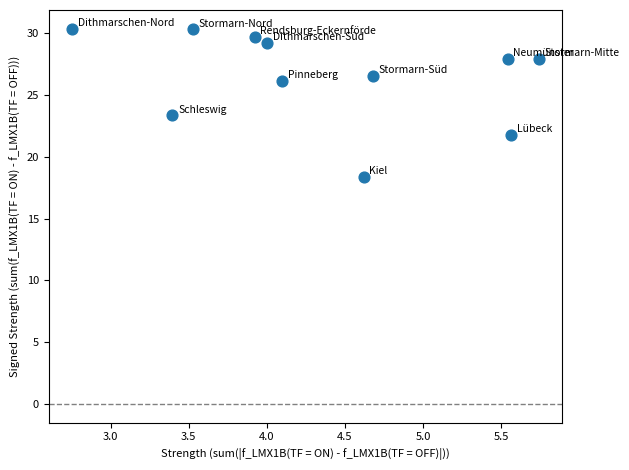

What is the average X value?

4.3